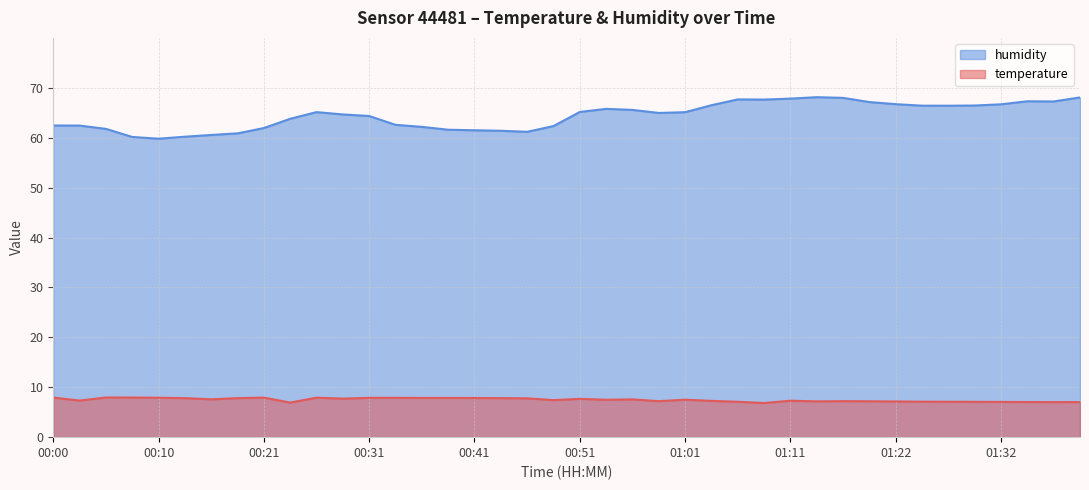

What is the label of the 31st point from the left?

01:16